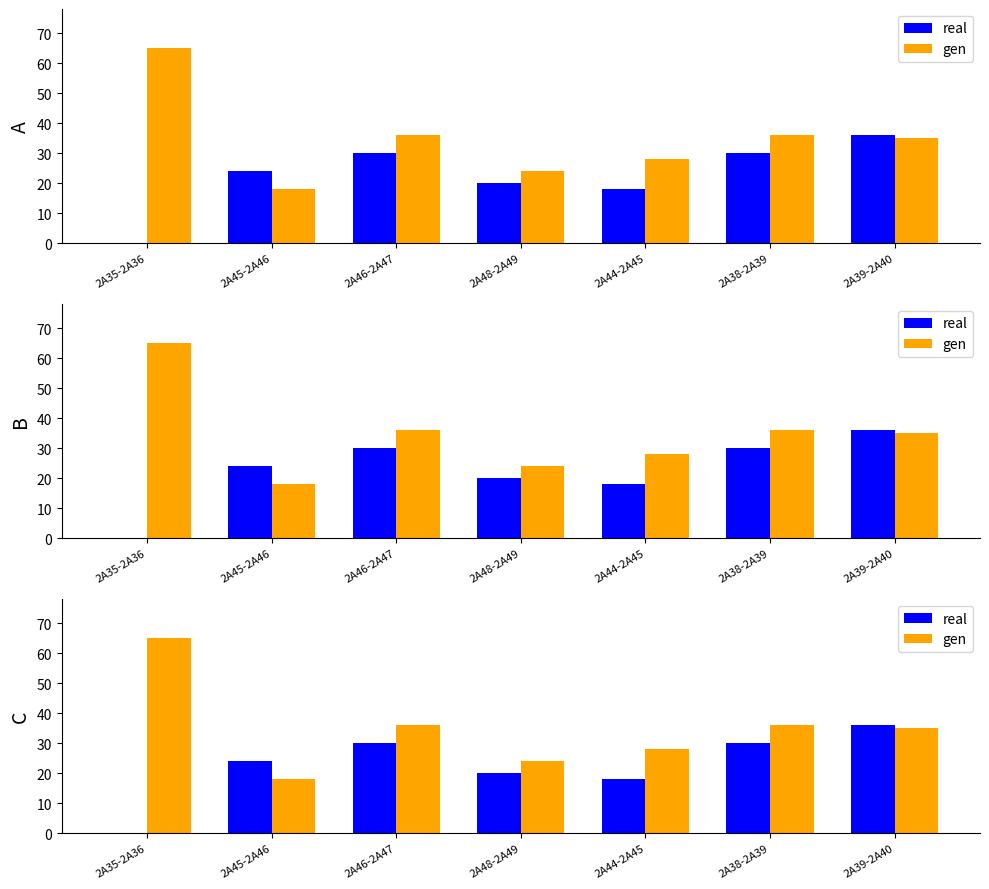

The real series shows 43 at 2A38-2A39. True or false?

False